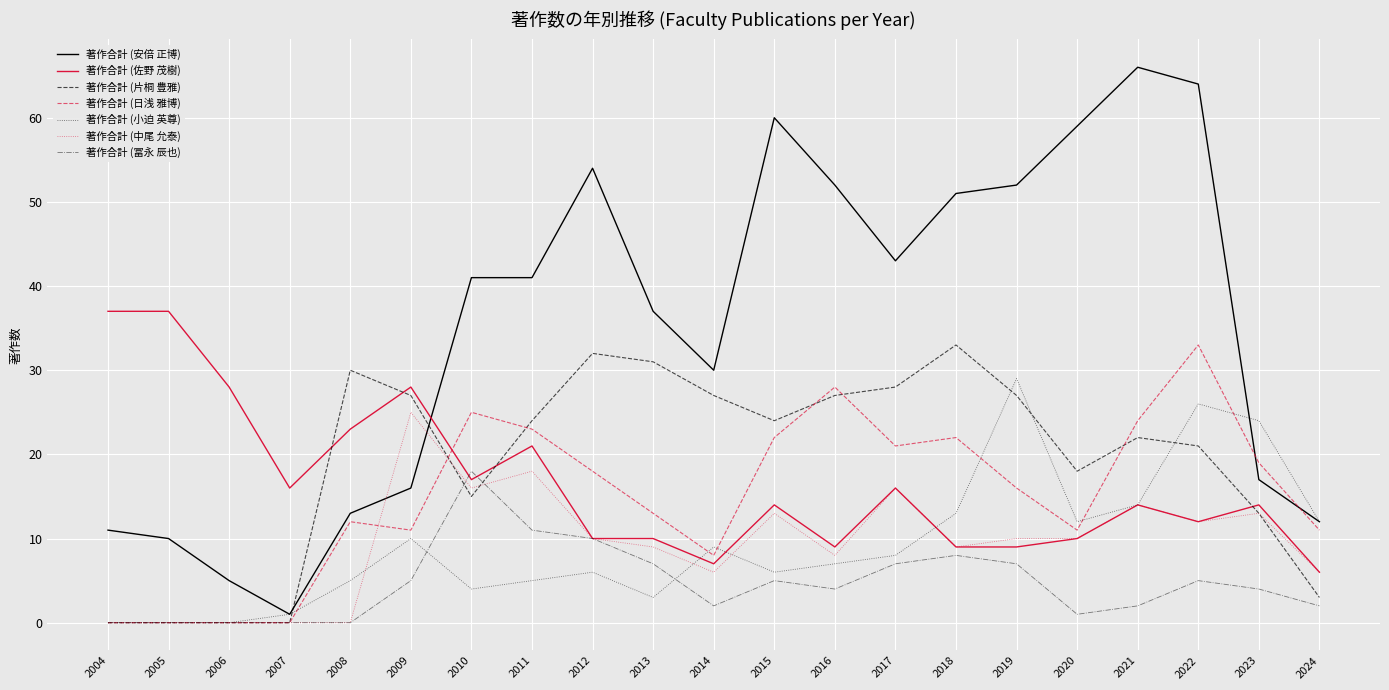

Is it true that 著作合計 (中尾 允泰) equals 15 at 2009?

False